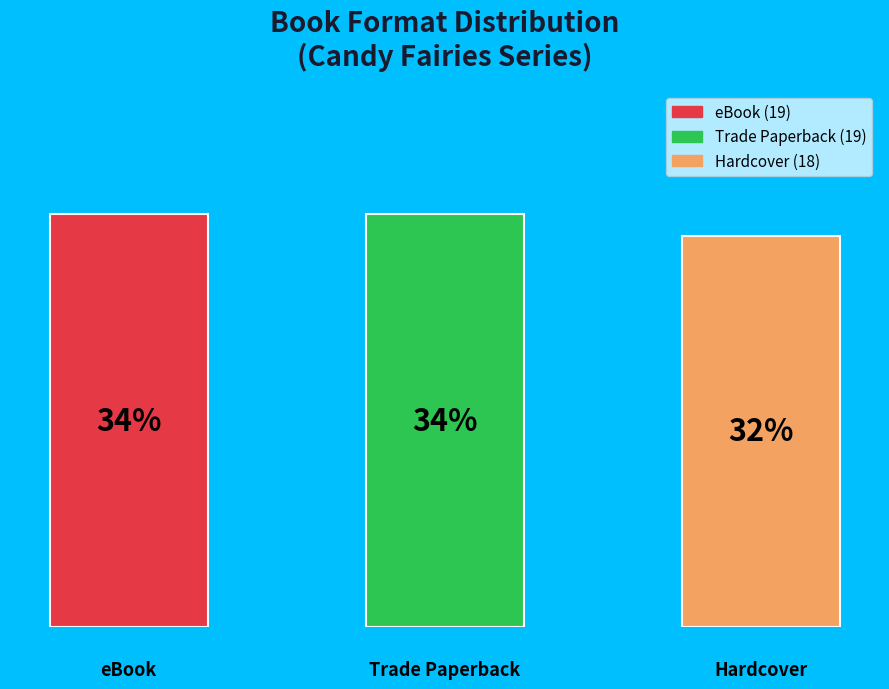

Are the bars horizontal?

No